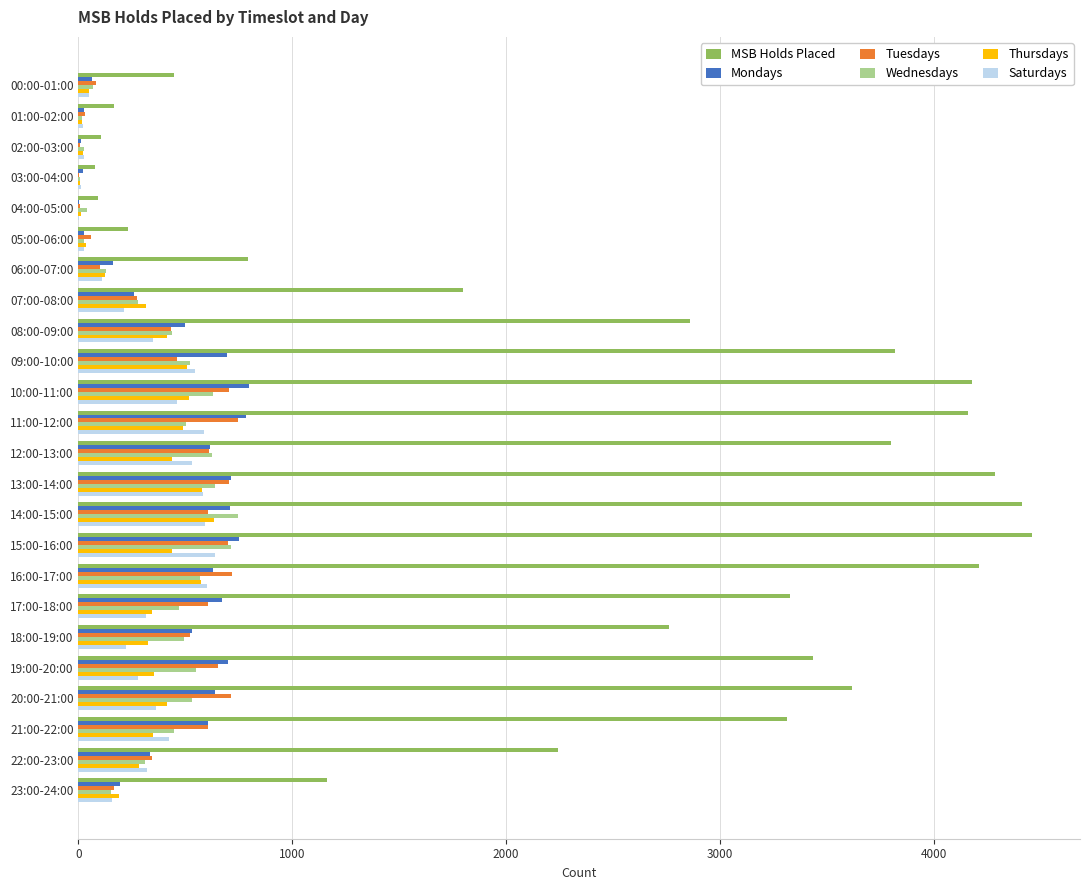

Is the value of Tuesdays at 03:00-04:00 greater than the value of Mondays at 09:00-10:00?

No